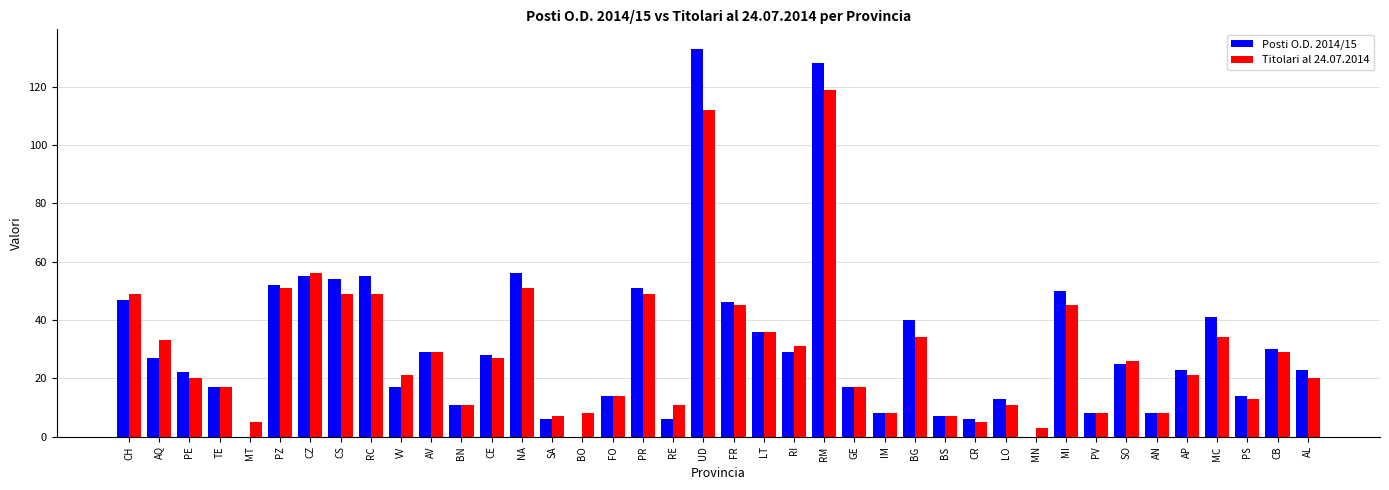

Which category has the highest value in the Posti O.D. 2014/15 series?

UD